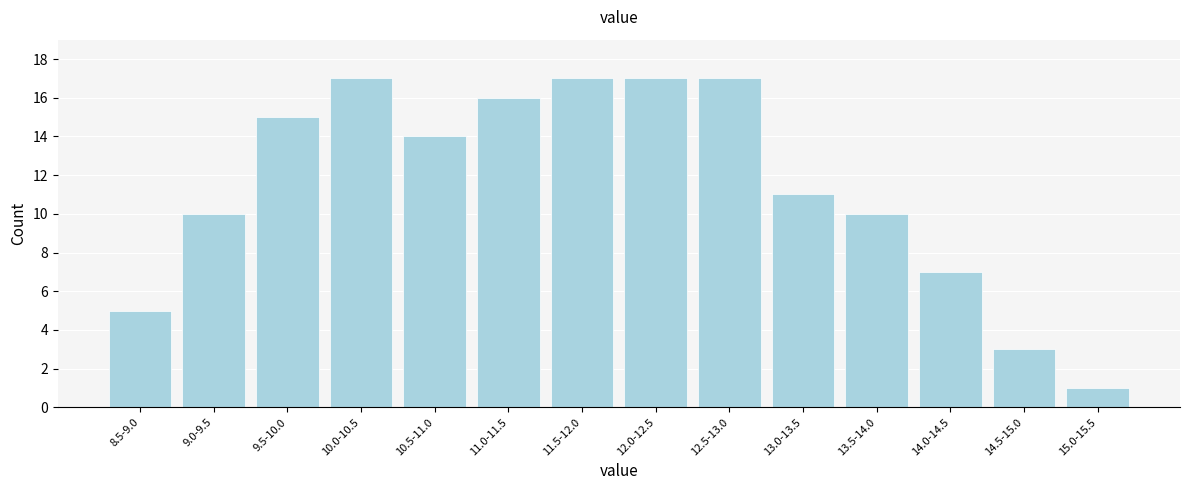

Reading left to right, transcribe all the data shown in this chart.

5	10	15	17	14	16	17	17	17	11	10	7	3	1